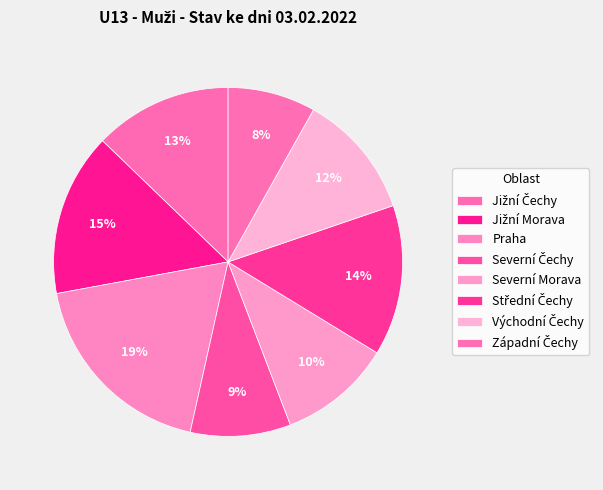

Count the number of slices in the pie.

8